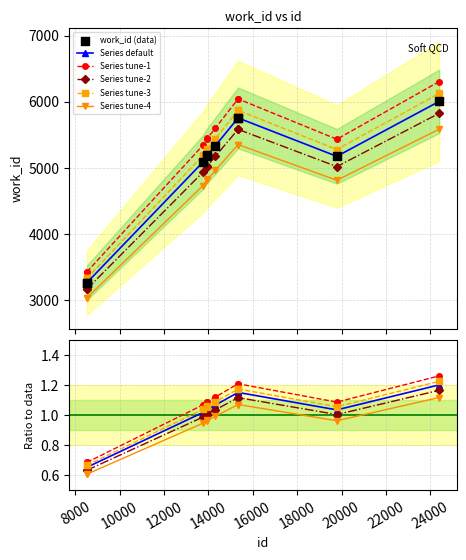

What is the value of the Series default point at the 4th from the left?

5175.0